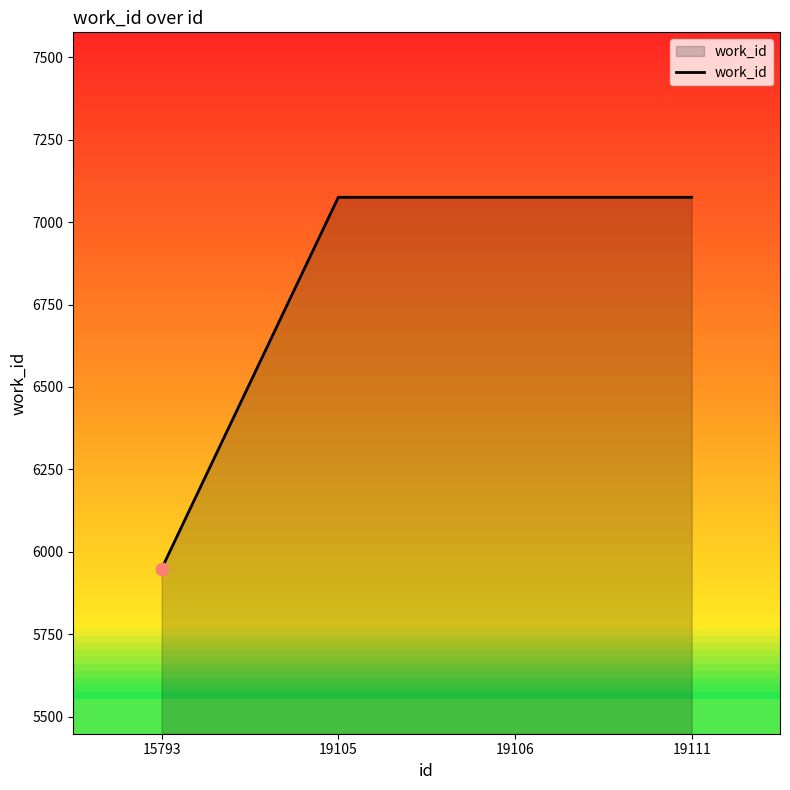

Approximately how many times larger is the value at 19105 compared to 19111?

1.0